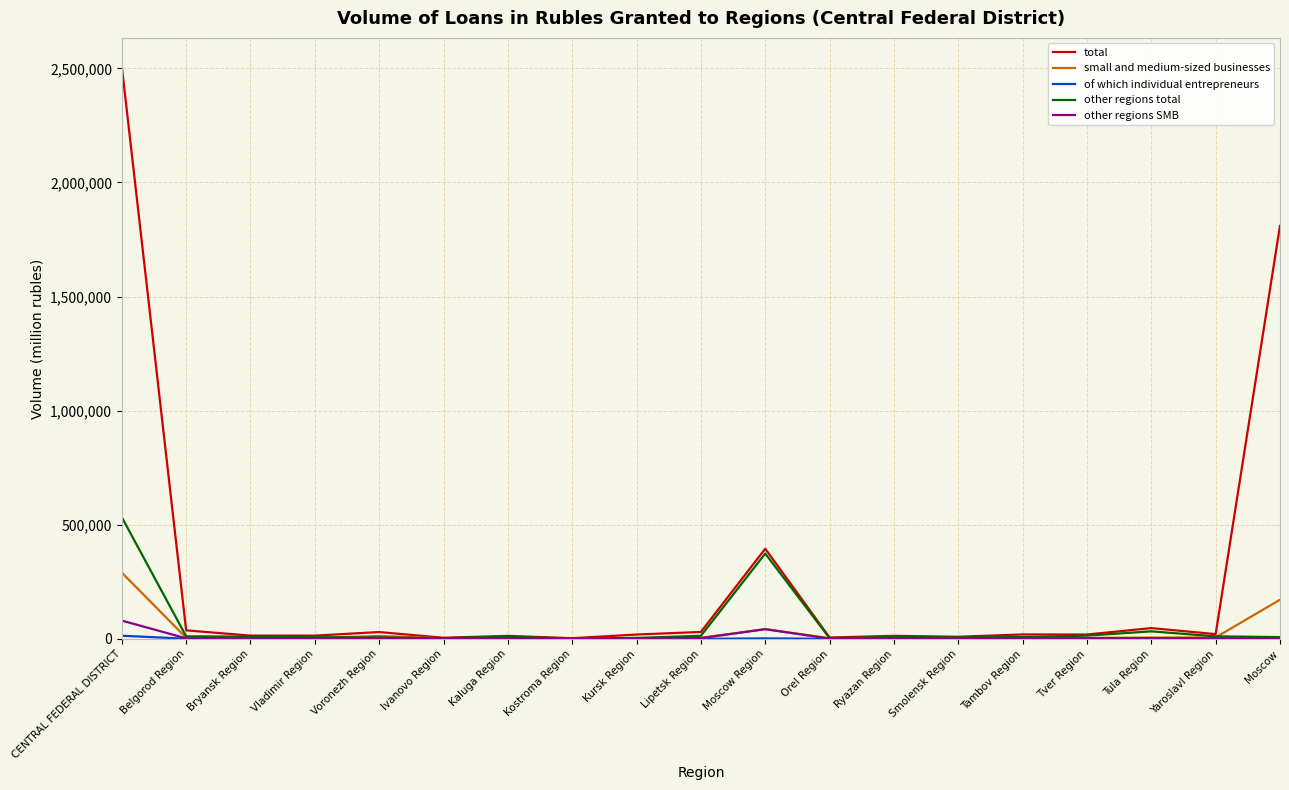

True or false: total has a value of 3983105 at CENTRAL FEDERAL DISTRICT.

False